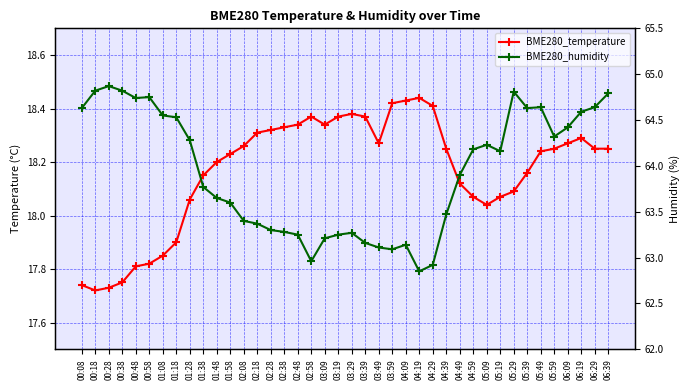

What are all the series names shown in the legend?

BME280_temperature, BME280_humidity